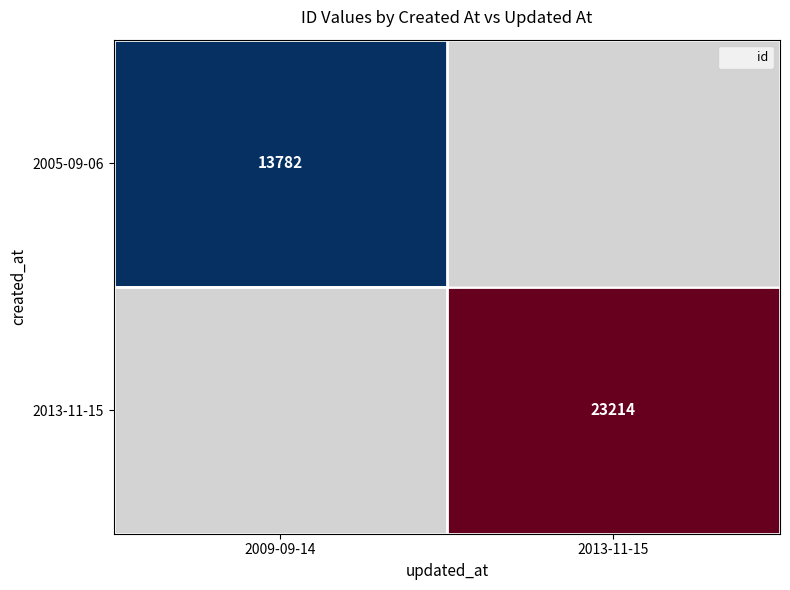

True or false: 2005-09-06 has a value of 21976.1 at 2009-09-14.

False